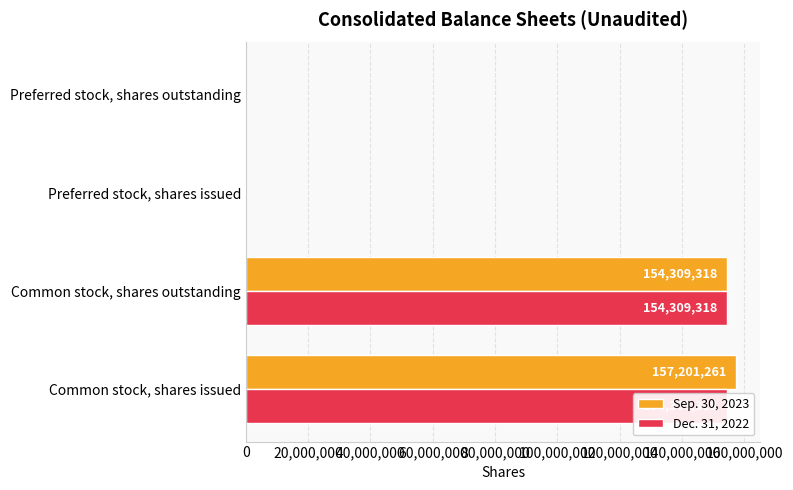

At Common stock, shares issued, list the series in order from smallest to largest.

Dec. 31, 2022, Sep. 30, 2023